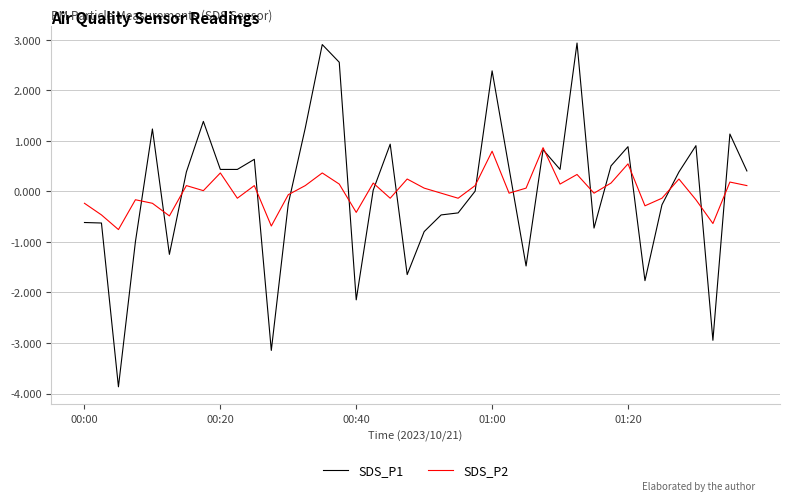

Is this an area chart (filled region under the line)?

No